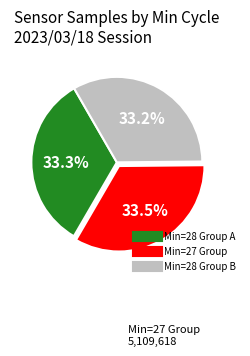

Is there any slice that represents more than half of the pie?

No